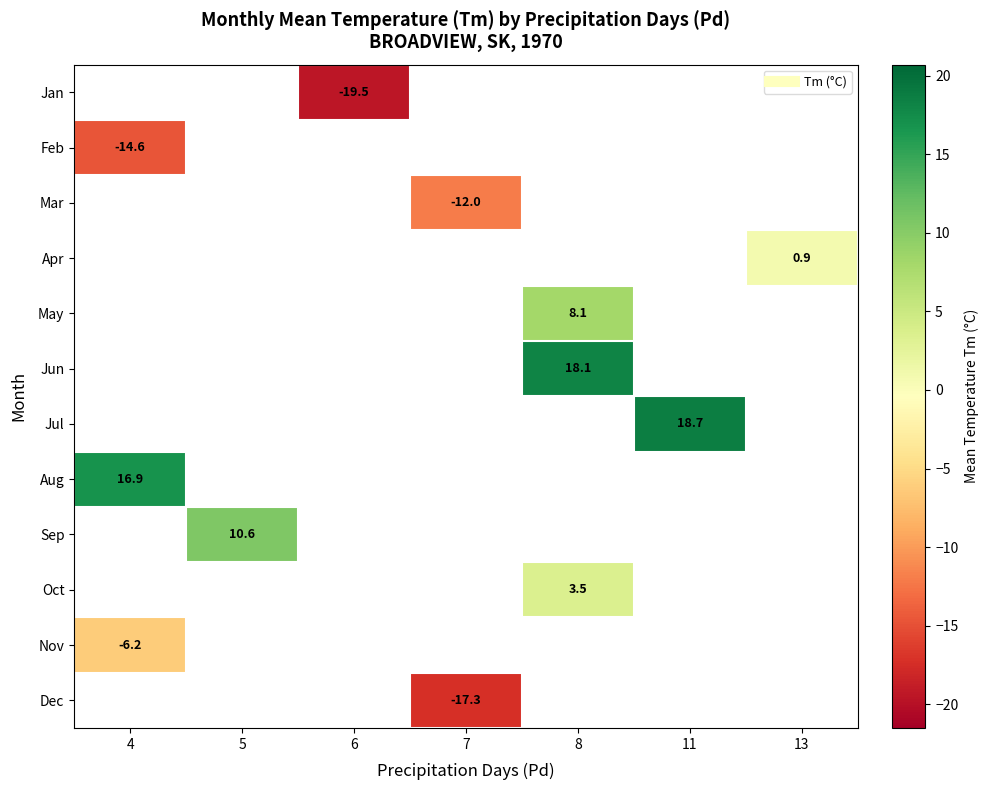

At which category does the chart reach its peak across all series?

11